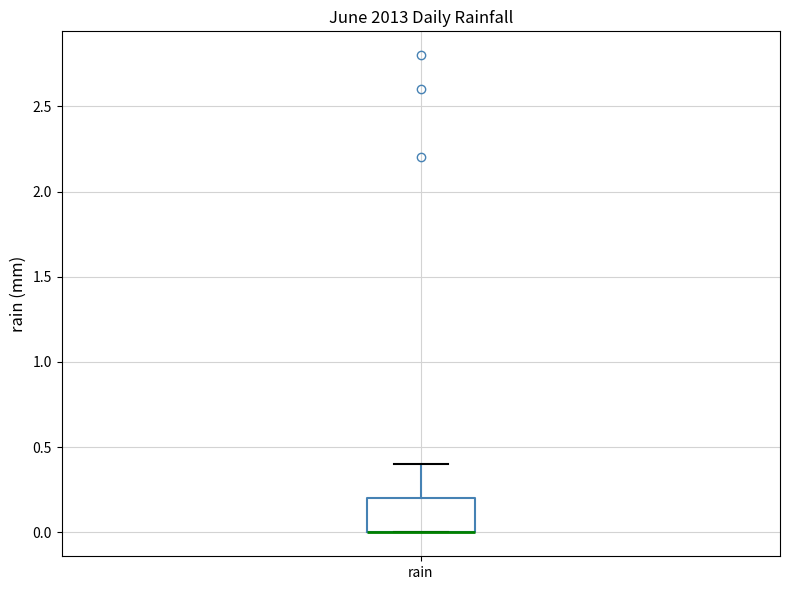

Read this box plot against the y-axis: the position of the median line, the range covered by the box, and the ends of both whiskers. The values are not printed on the chart, so give them approximately, as read against the axis.

median 0.0 (drawn on the box's lower edge), box 0.0 to 0.2, whiskers 0.0 to 0.4